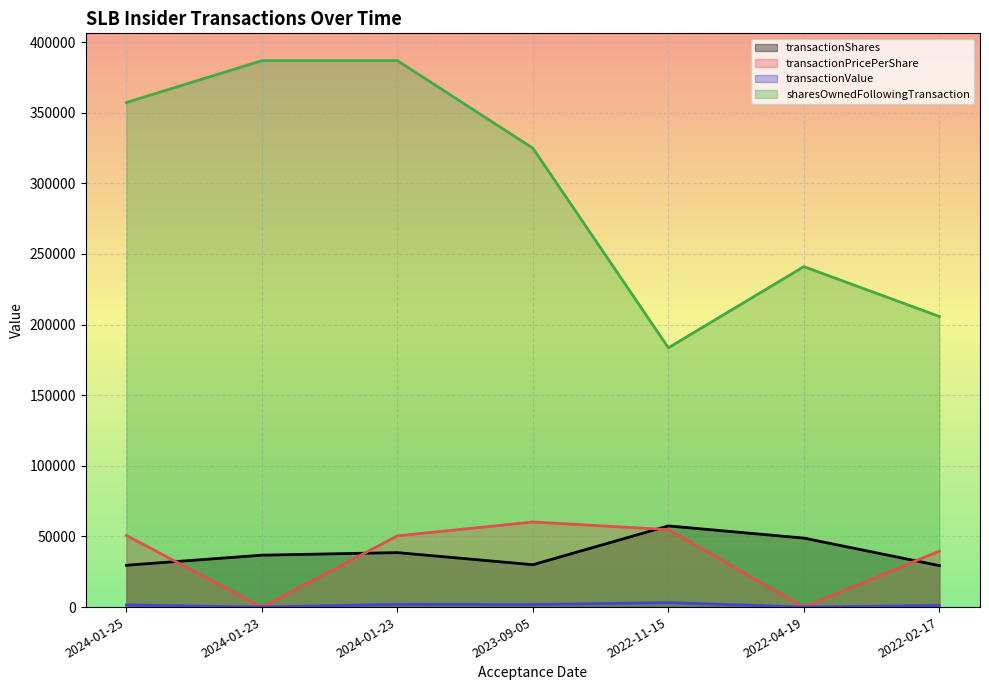

Reading left to right, what are all the values shown in this chart?

transactionShares: 29621.0	36760.0	38570.0	30000.0	57467.0	48840.0	29366.0
transactionPricePerShare: 50680.0	0.0	50420.0	60242.0	54851.0	0.0	39640.0
transactionValue: 1501.2	0.0	1944.7	1807.3	3152.1	0.0	1164.1
sharesOwnedFollowingTransaction: 357220.0	386841.0	386841.0	324867.0	183551.0	241018.0	205751.0